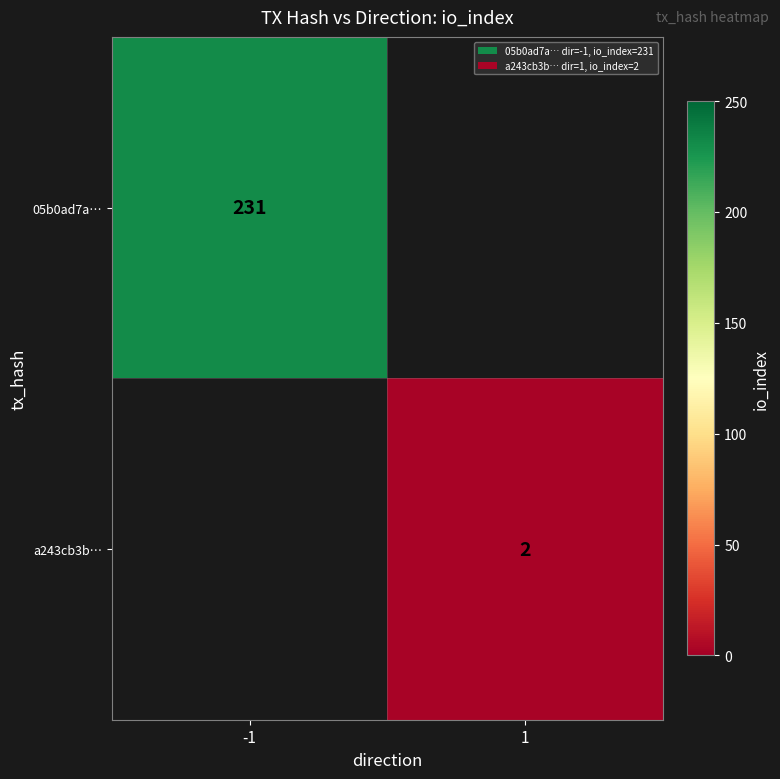

True or false: a243cb3b… has a value of 2 at 1.

True